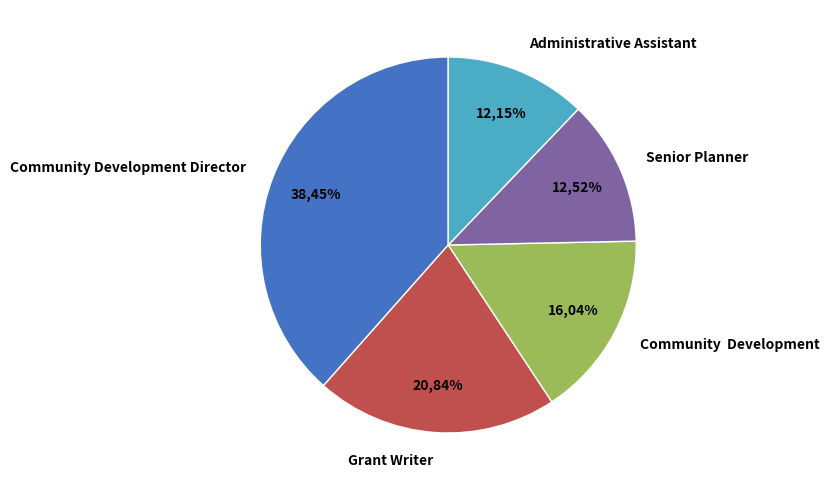

The Community Development Director slice represents 38% of the pie. True or false?

True